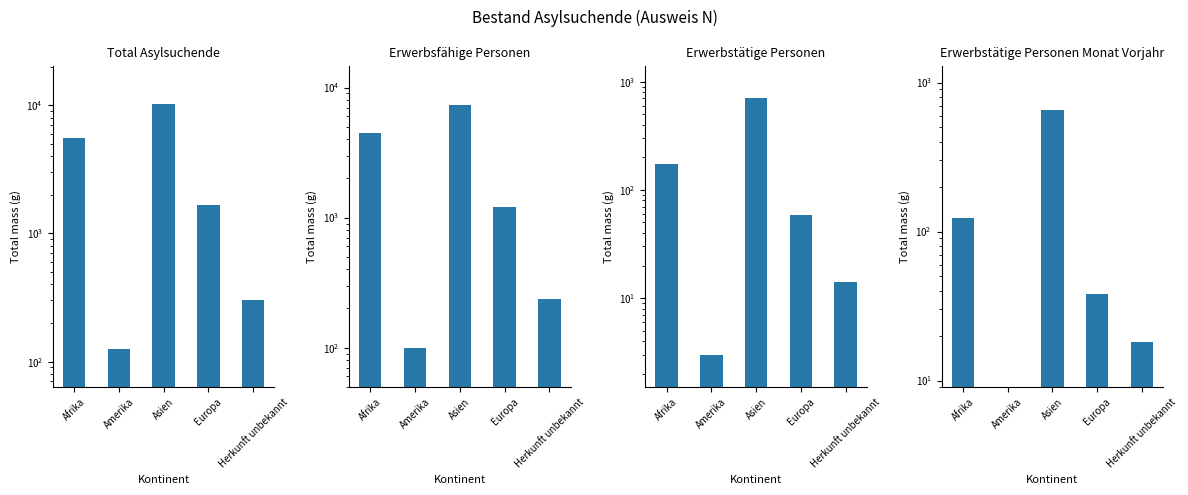

What is the average value of the Erwerbstätige Personen Monat Vorjahr series?

166